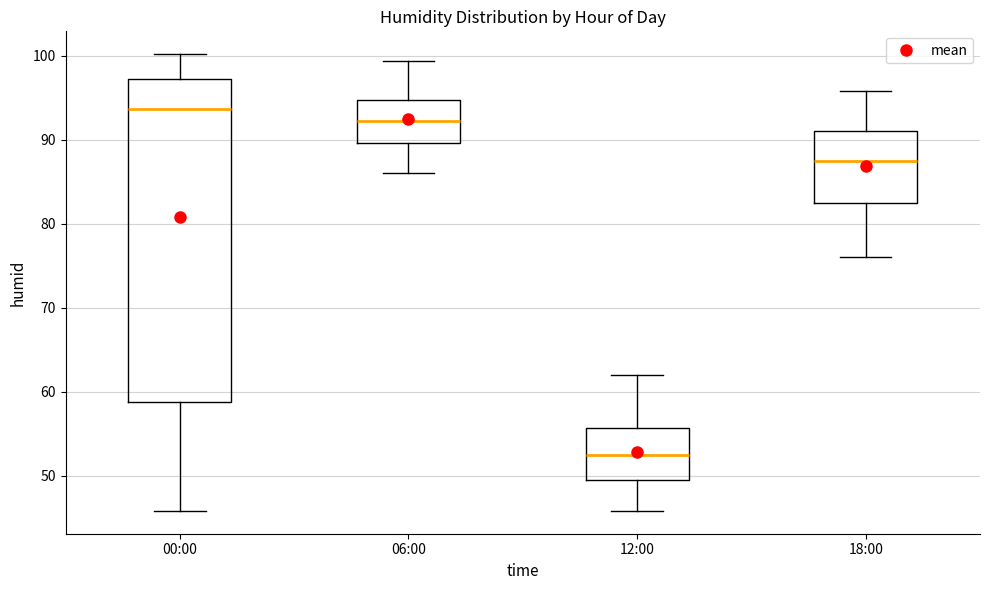

Which box's median line is the highest?

00:00